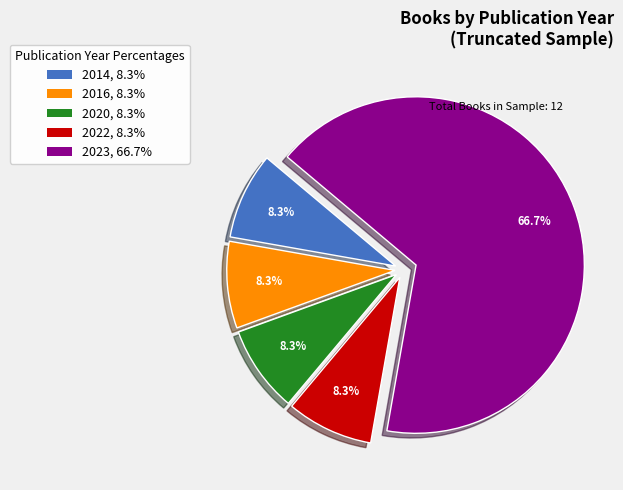

Is the sum of 2014 and 2022 greater than half?

No